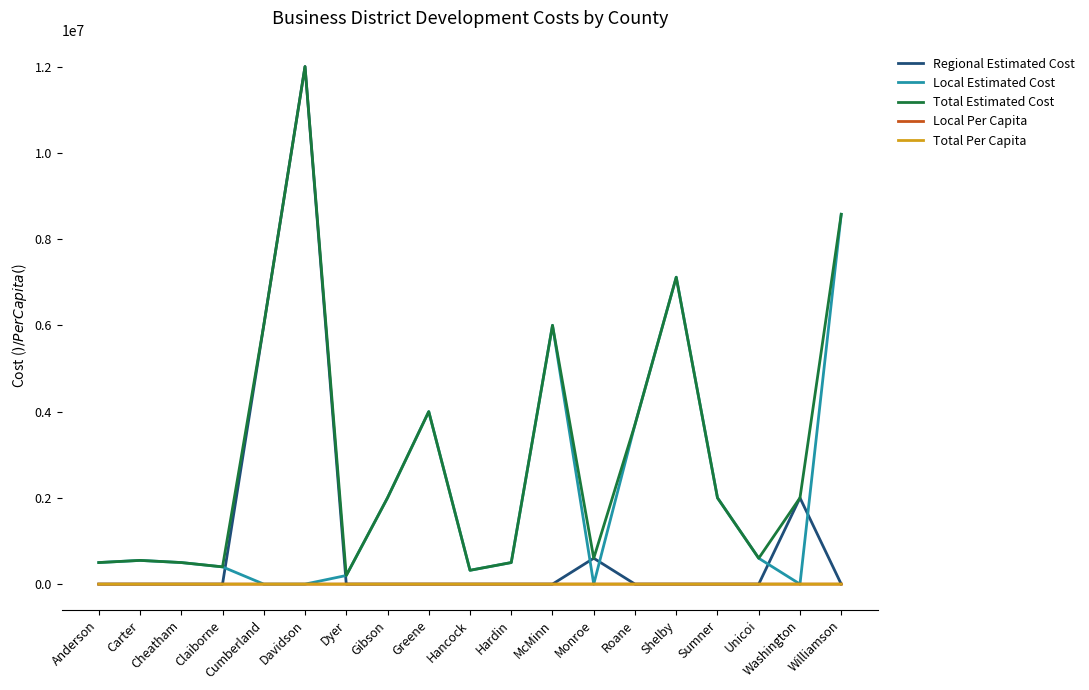

What are all the series names shown in the legend?

Regional Estimated Cost, Local Estimated Cost, Total Estimated Cost, Local Per Capita, Total Per Capita